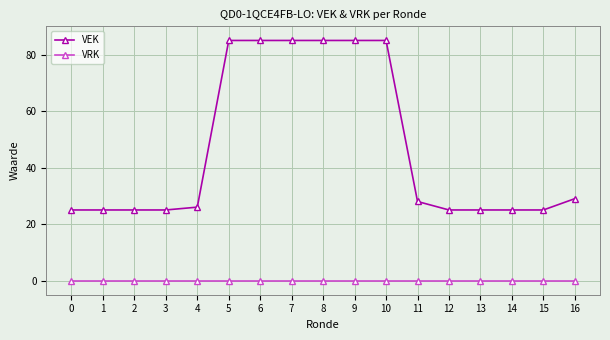

What is the maximum value shown in the chart?

85